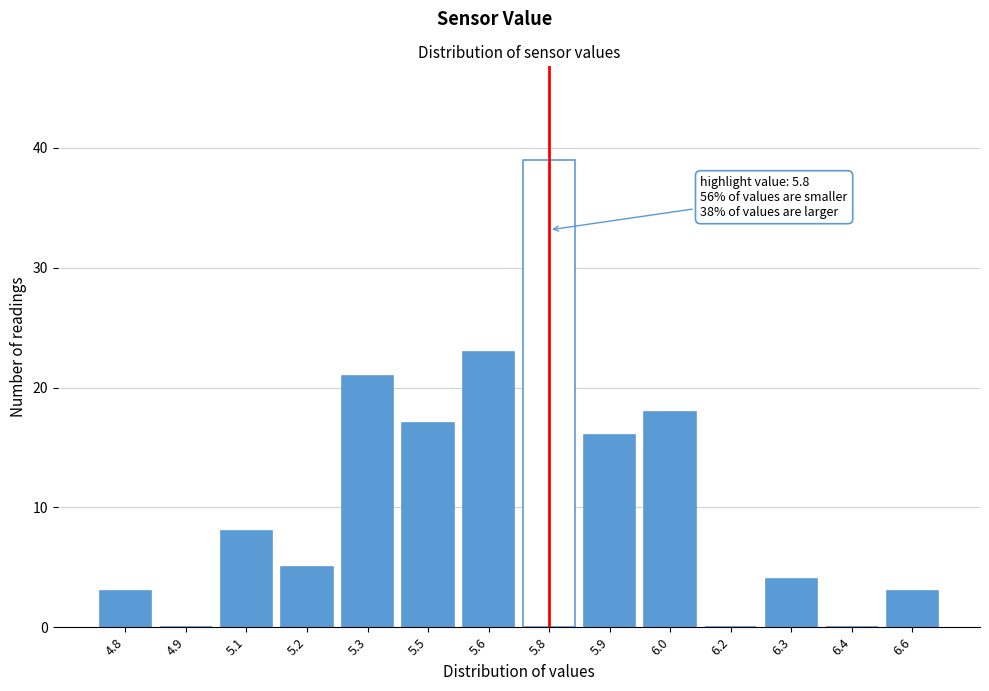

Reading right to left, transcribe all the data shown in this chart.

6.6=3	6.4=0	6.3=4	6.2=0	6.0=18	5.9=16	5.8=39	5.6=23	5.5=17	5.3=21	5.2=5	5.1=8	4.9=0	4.8=3